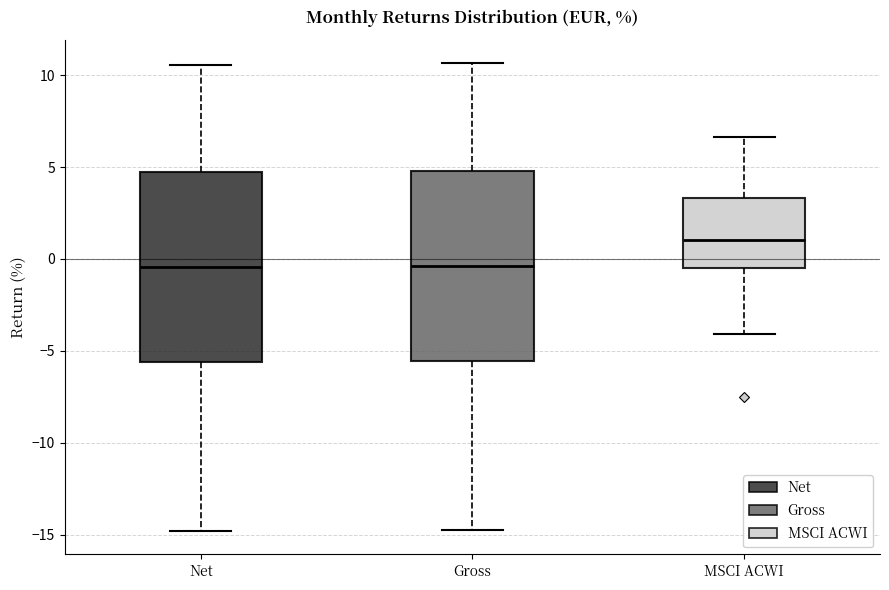

Where does the median line of the box for Gross sit on the y-axis? The values are not printed on the chart, so give them approximately, as read against the axis.

-0.5